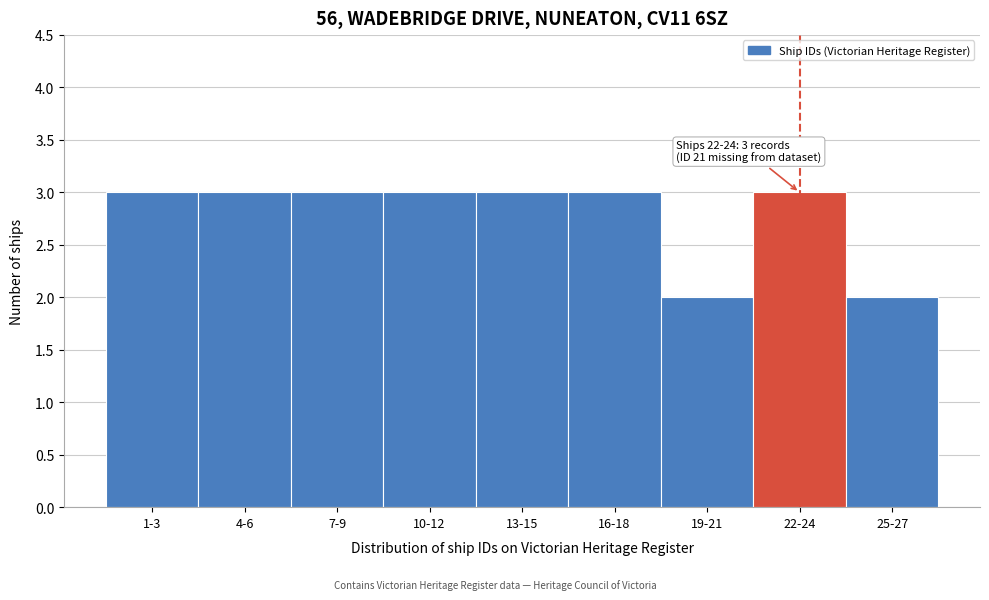

Reading right to left, extract all data points from this chart.

25-27=2	22-24=3	19-21=2	16-18=3	13-15=3	10-12=3	7-9=3	4-6=3	1-3=3